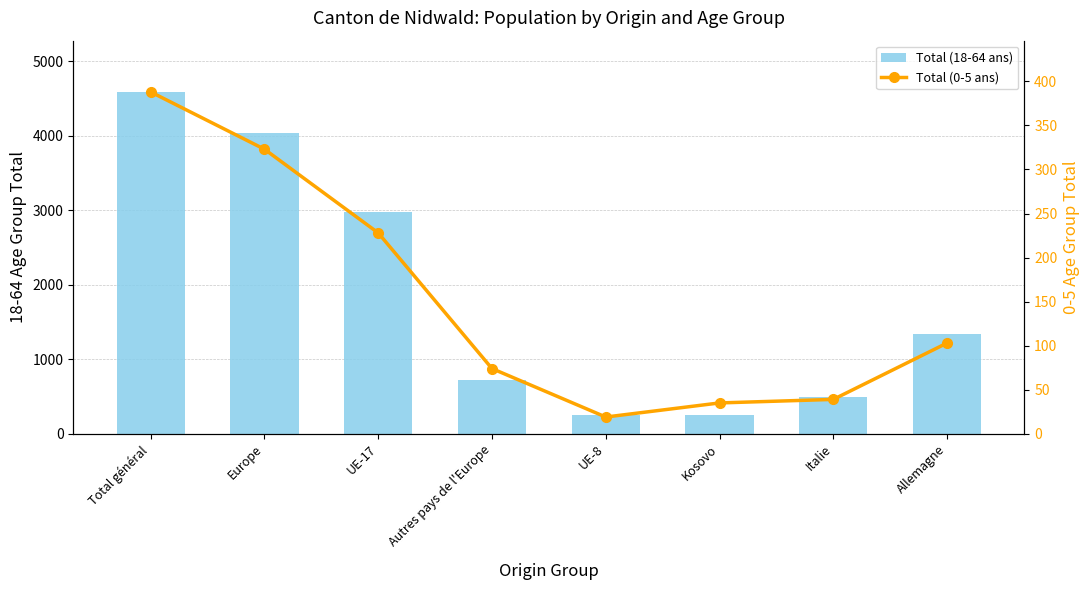

At how many categories does at least one series exceed 3605?

2